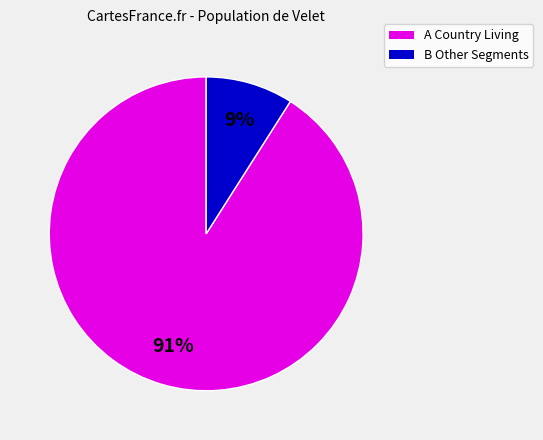

To the nearest percent, what is the average slice percentage?

50%